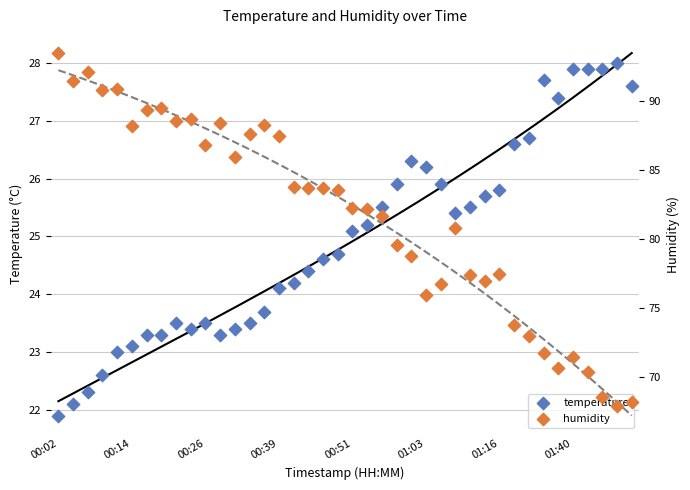

What is the total value across all series at 29?

102.7